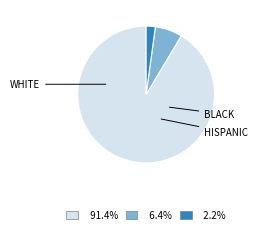

Does any single category account for the majority?

Yes